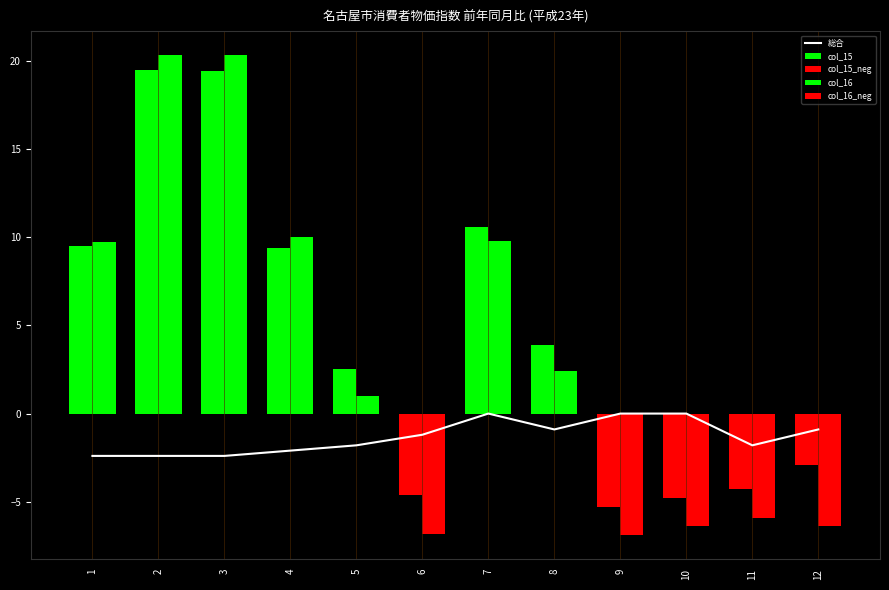

Is it true that 総合 equals -0.9 at 12?

True